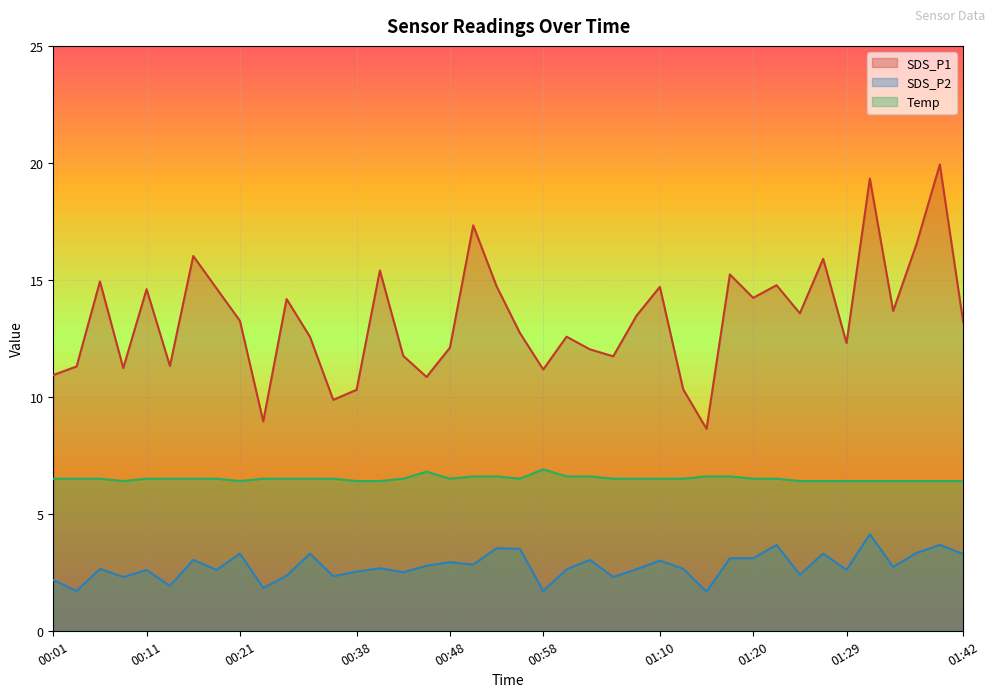

Is it true that SDS_P1 equals 19.9 at 01:39?

True